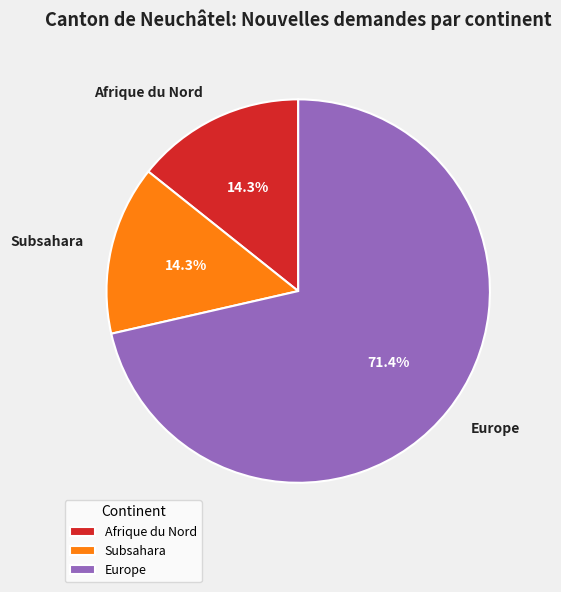

Is there a majority slice in this chart?

Yes